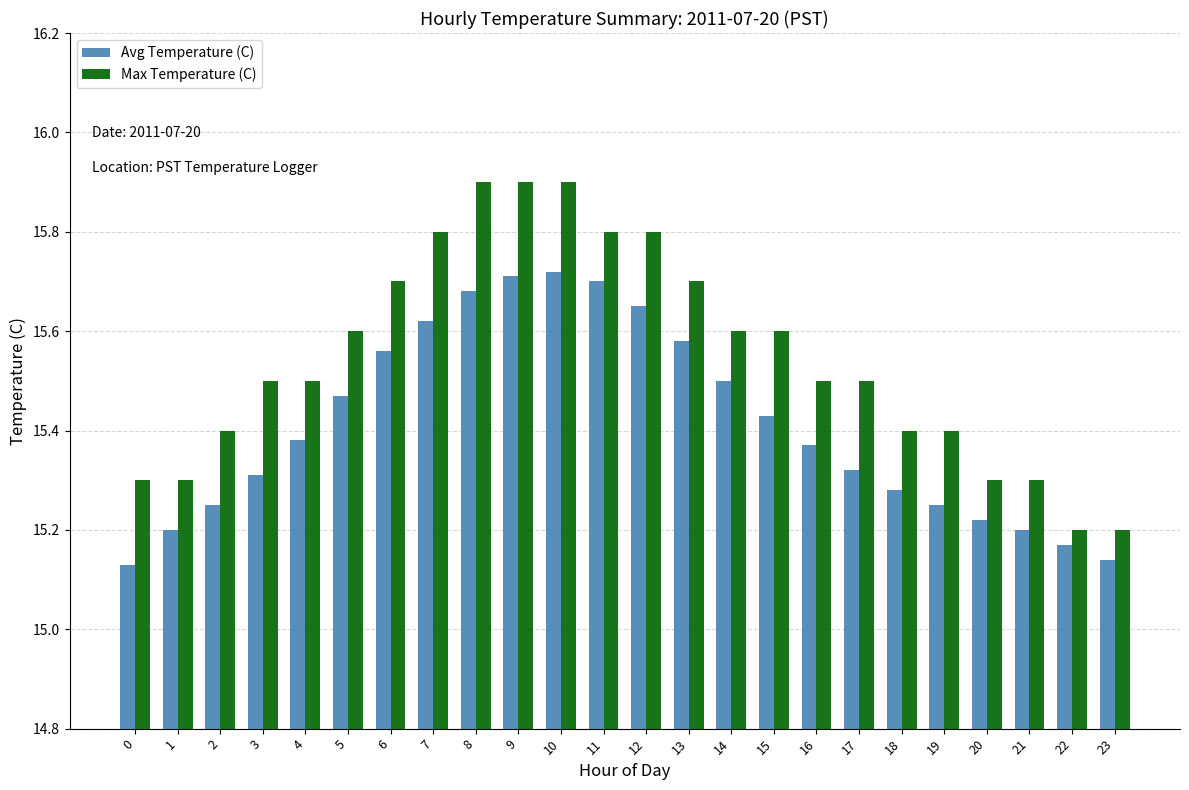

Count the Max Temperature (C) values in the range 15 to 16.

24